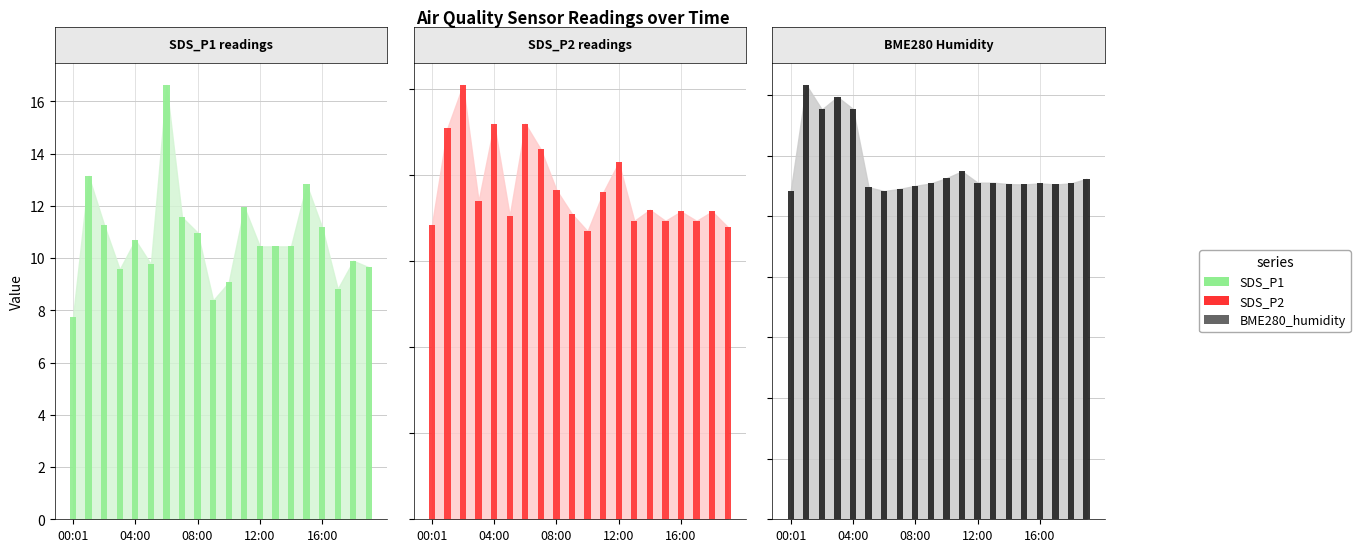

At which label does SDS_P1 bars first exceed 10?

04:00